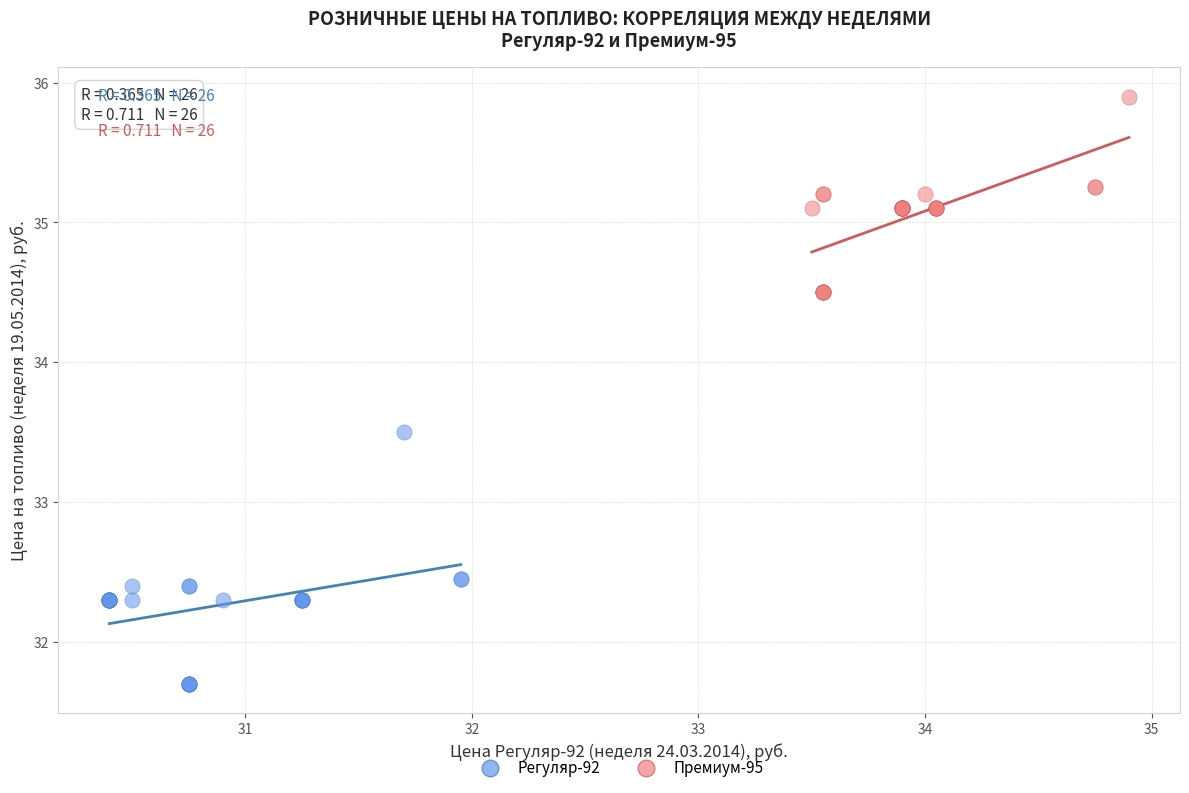

What are all the series names shown in the legend?

Регуляр-92, Премиум-95